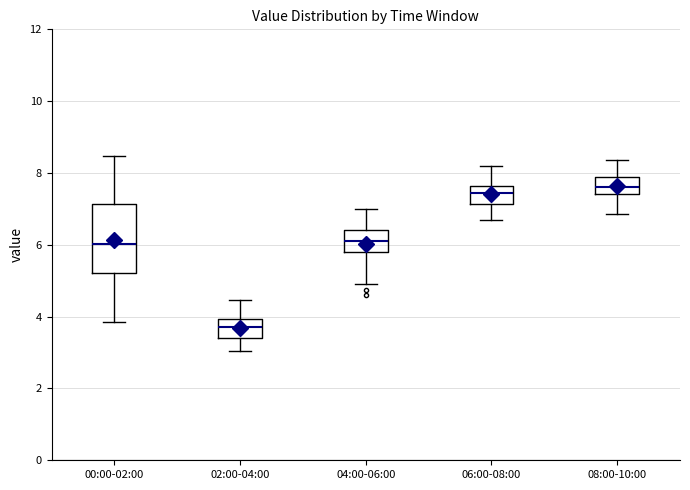

Comparing the boxes themselves (not the whiskers), which one is the tallest?

00:00-02:00